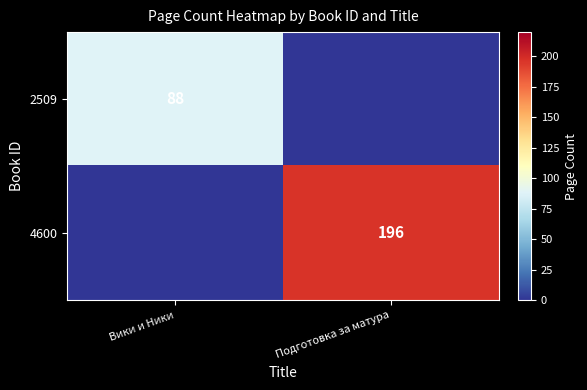

True or false: 4600 has a value of 303 at Подготовка за матура.

False